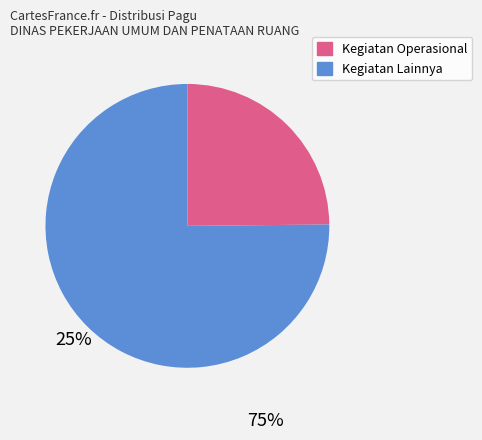

Is there any slice that represents more than half of the pie?

Yes